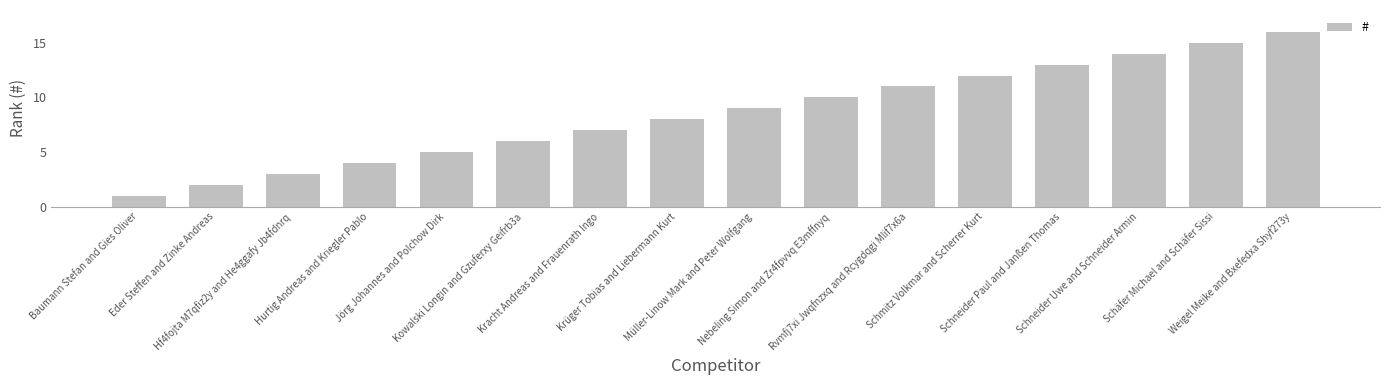

What is the value of the 1st bar from the left?

1